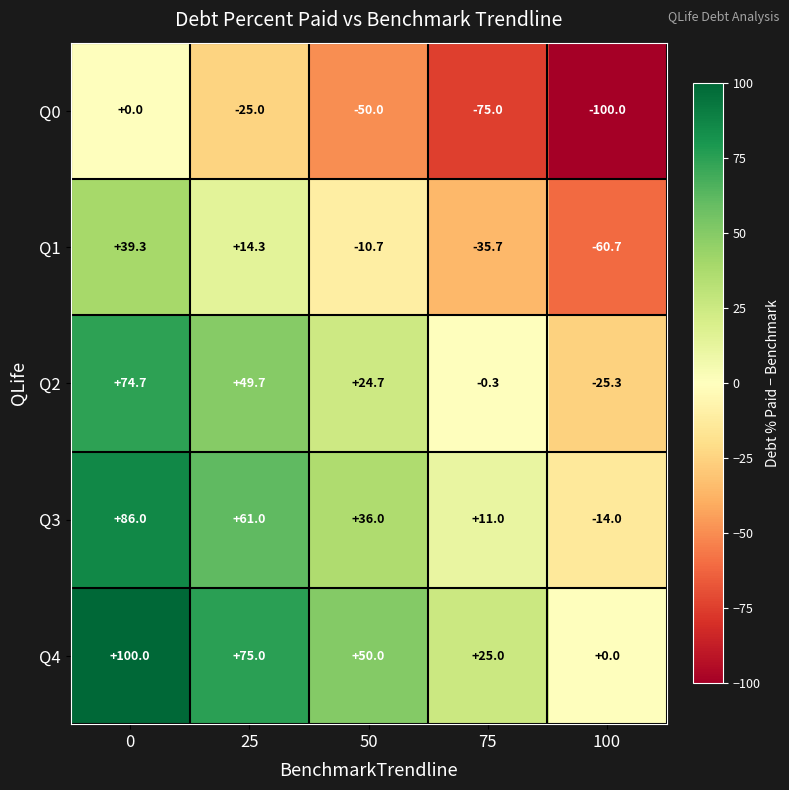

How many positive values does the Q3 series have?

4